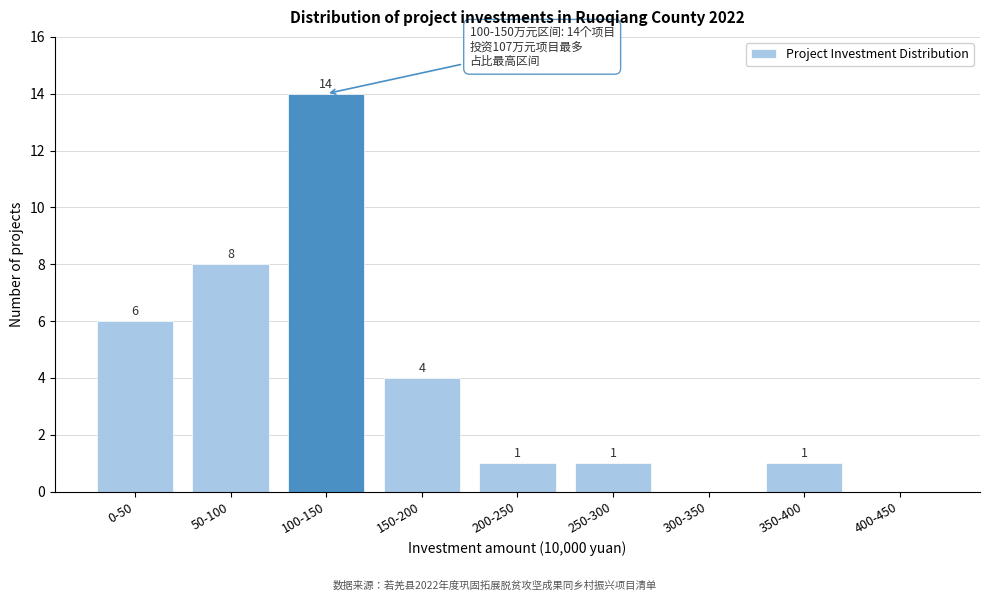

Reading right to left, extract all data points from this chart.

400-450=0	350-400=1	300-350=0	250-300=1	200-250=1	150-200=4	100-150=14	50-100=8	0-50=6